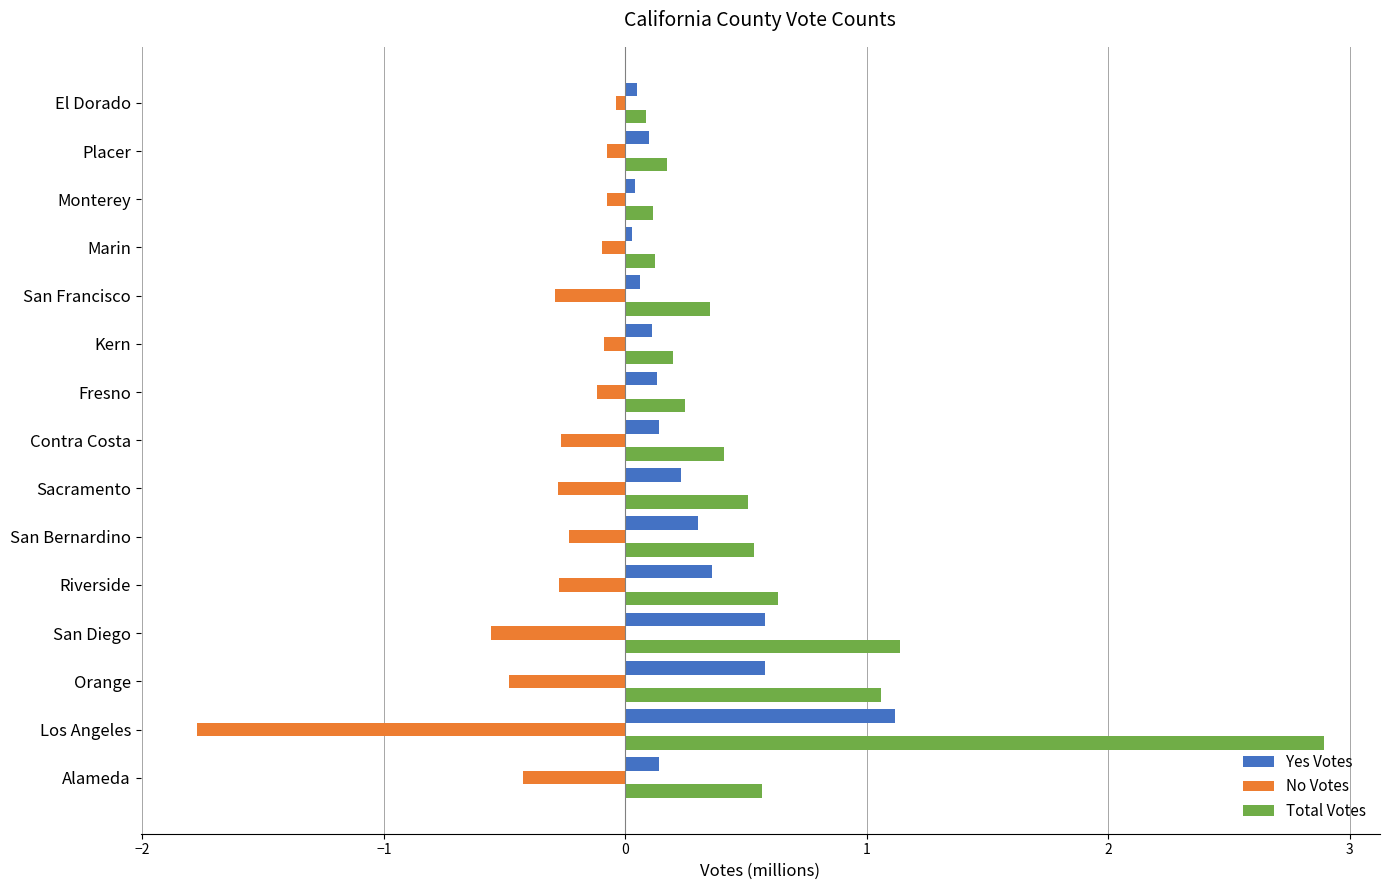

Rank the series by their maximum value, from highest to lowest.

Total Votes, Yes Votes, No Votes